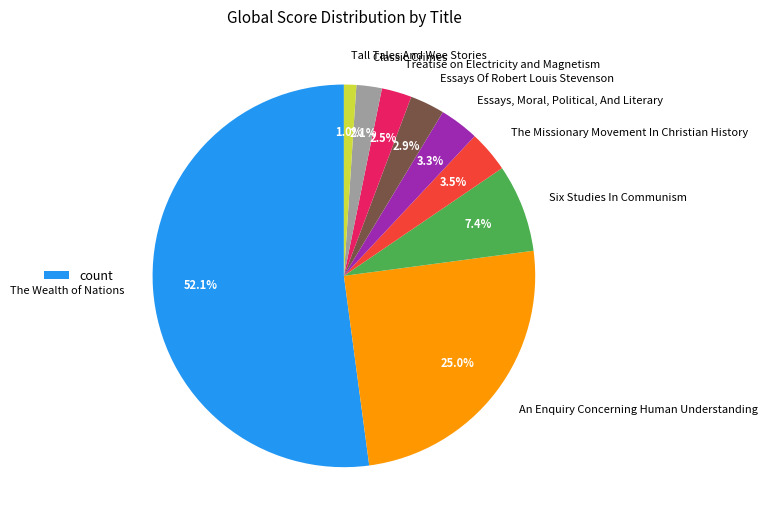

Approximately how many times larger is the value at Treatise on Electricity and Magnetism compared to Essays, Moral, Political, And Literary?

0.8